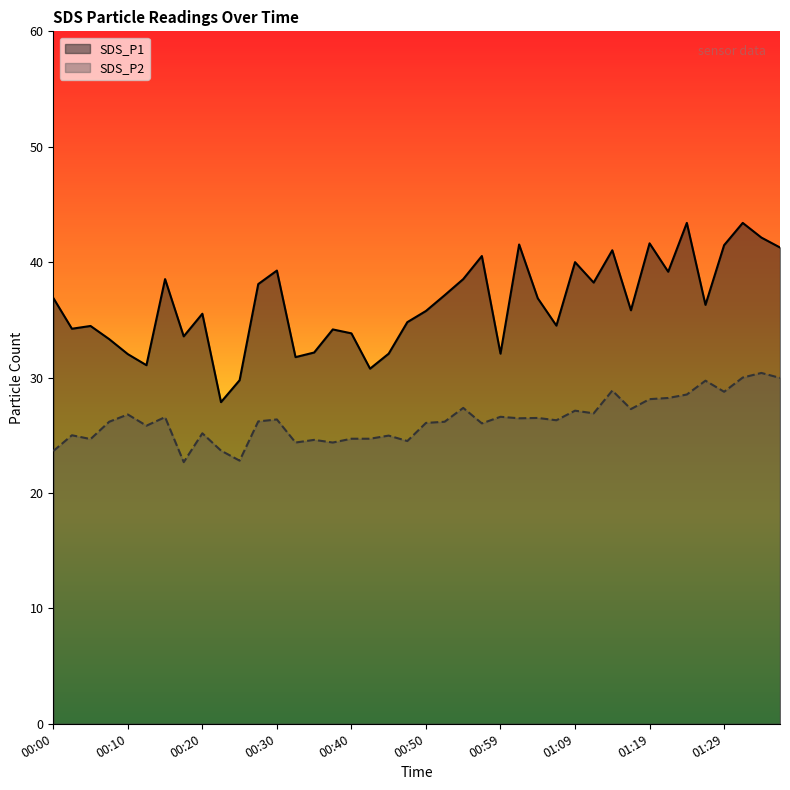

What is the difference between the maximum and minimum values in the SDS_P1 series?

15.5